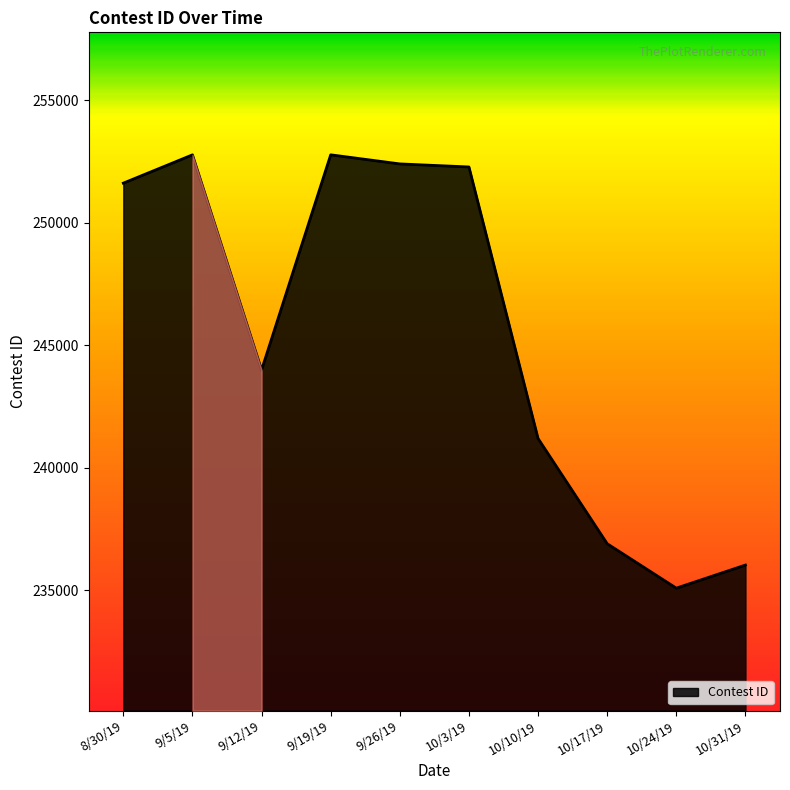

At which category does the data reach its first local valley?

9/12/19